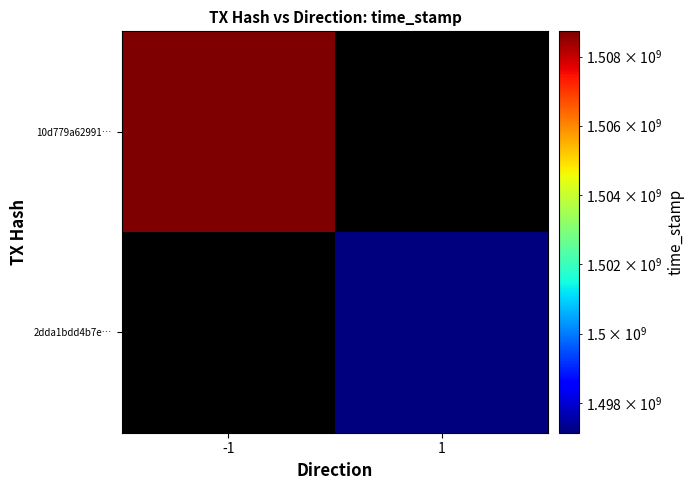

List the labels in order of 10d779a62991… value, smallest first.

-1, 1